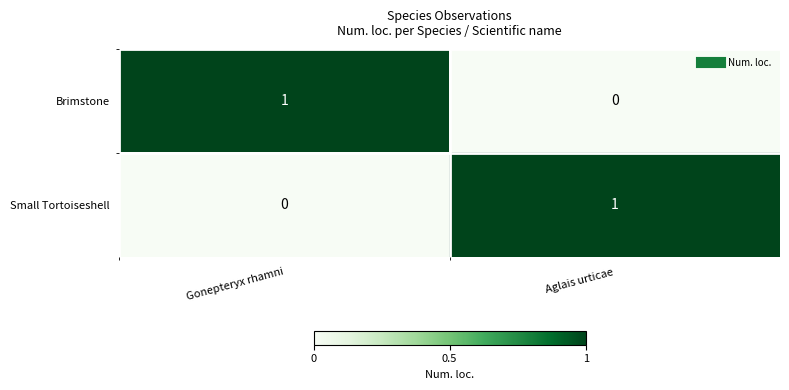

Is the value of Brimstone at Gonepteryx rhamni greater than the value of Small Tortoiseshell at Gonepteryx rhamni?

Yes